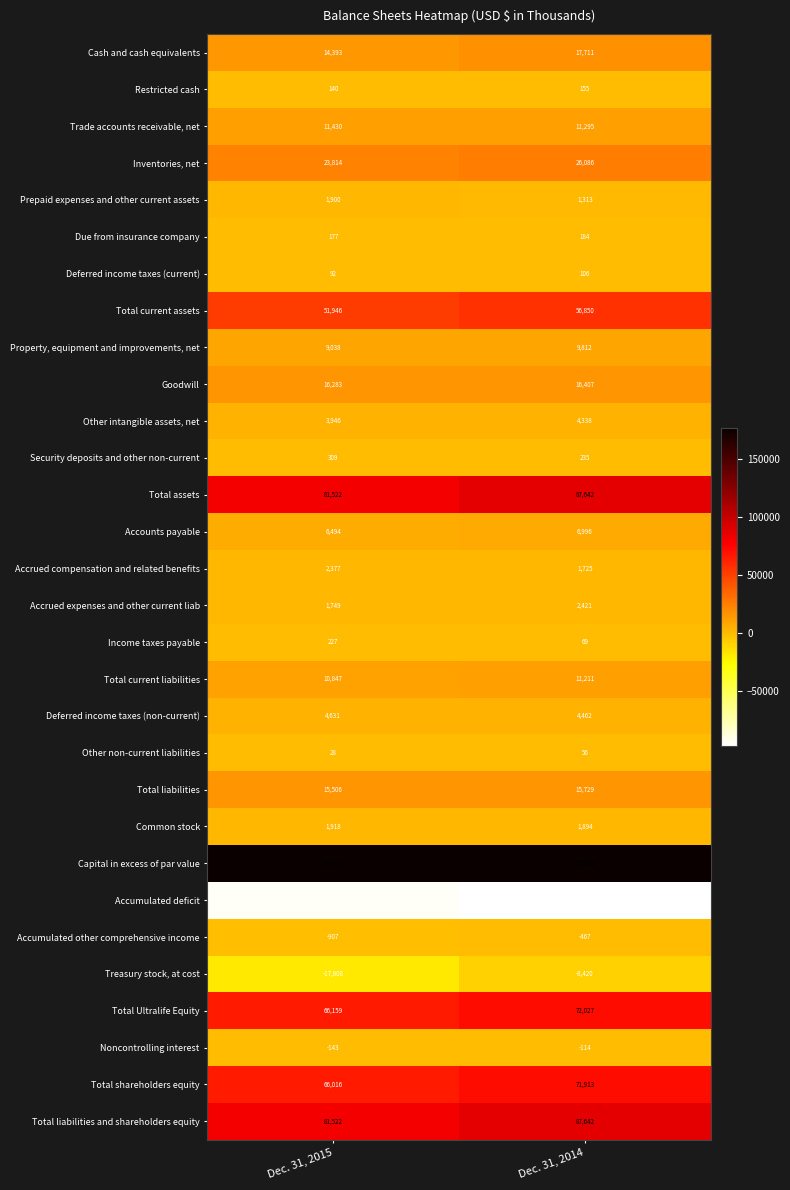

List the labels in order of Accumulated deficit value, smallest first.

Dec. 31, 2014, Dec. 31, 2015